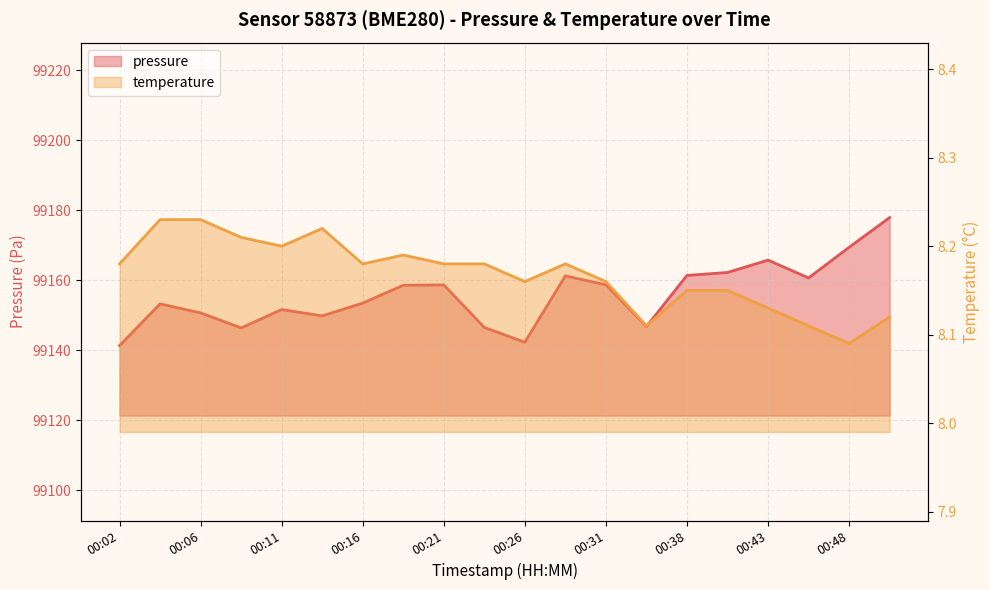

The pressure series shows 176482.3 at 00:26. True or false?

False